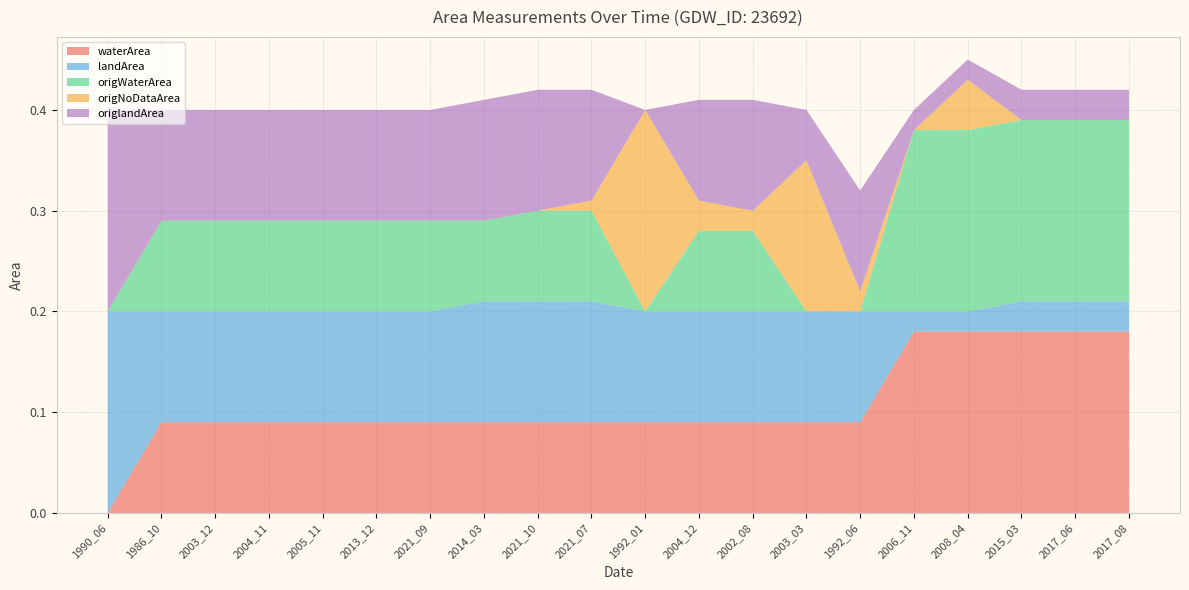

Reading right to left, list all the values displayed in this chart.

waterArea: 0.2	0.2	0.2	0.2	0.2	0.1	0.1	0.1	0.1	0.1	0.1	0.1	0.1	0.1	0.1	0.1	0.1	0.1	0.1	0.0
landArea: 0.0	0.0	0.0	0.0	0.0	0.1	0.1	0.1	0.1	0.1	0.1	0.1	0.1	0.1	0.1	0.1	0.1	0.1	0.1	0.2
origWaterArea: 0.2	0.2	0.2	0.2	0.2	0.0	0.0	0.1	0.1	0.0	0.1	0.1	0.1	0.1	0.1	0.1	0.1	0.1	0.1	0.0
origNoDataArea: 0.0	0.0	0.0	0.1	0.0	0.0	0.1	0.0	0.0	0.2	0.0	0.0	0.0	0.0	0.0	0.0	0.0	0.0	0.0	0.0
origlandArea: 0.0	0.0	0.0	0.0	0.0	0.1	0.1	0.1	0.1	0.0	0.1	0.1	0.1	0.1	0.1	0.1	0.1	0.1	0.1	0.2